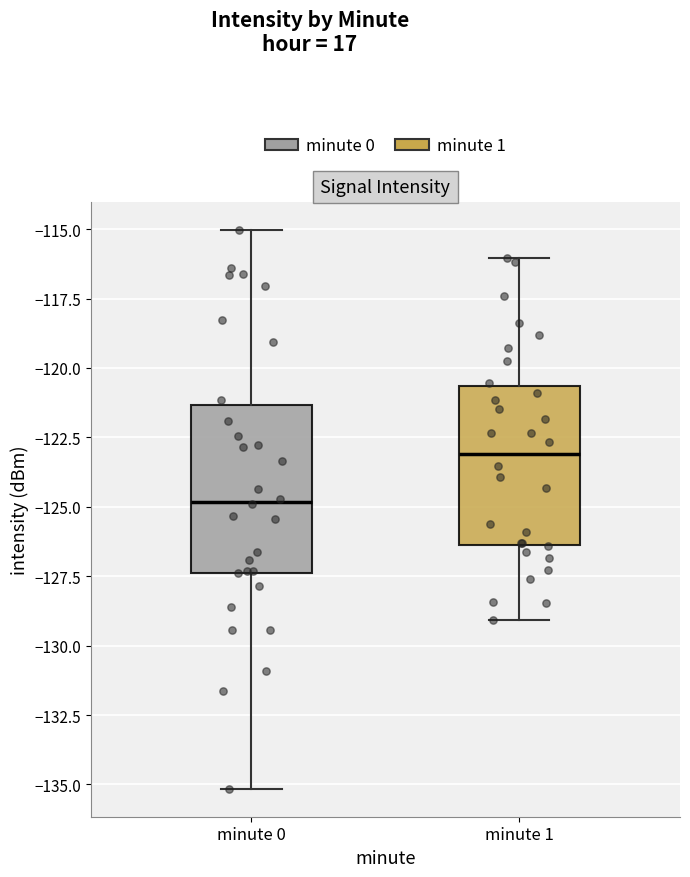

Where does the median line of the box for minute 1 sit on the y-axis? The values are not printed on the chart, so give them approximately, as read against the axis.

-123.0